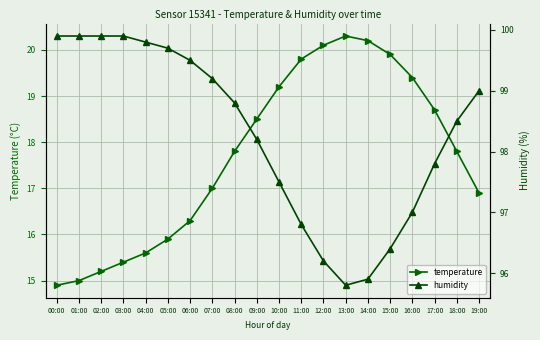

True or false: temperature and humidity intersect in this chart.

False